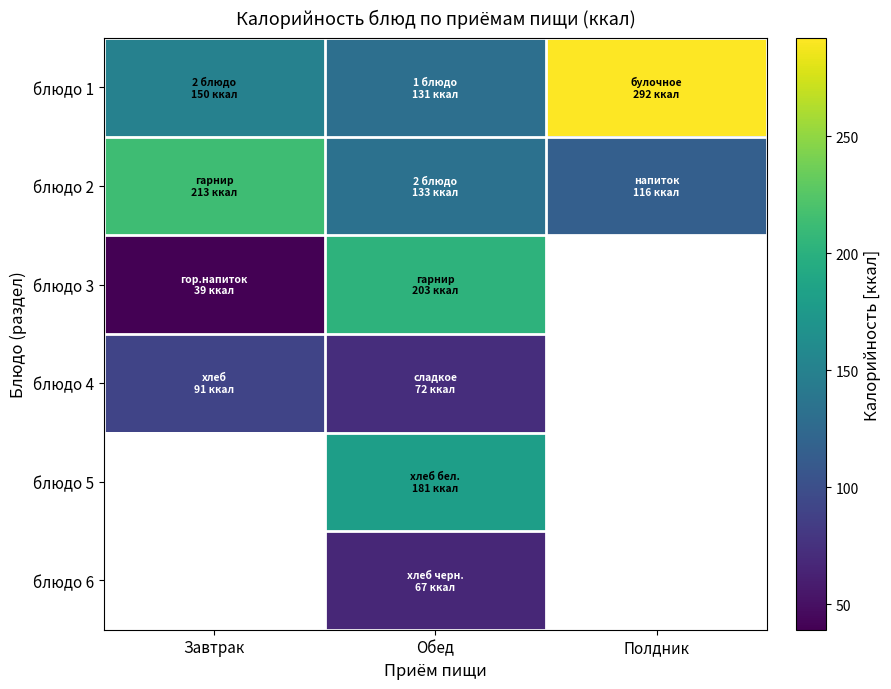

What is the average value of the блюдо 1 series?

191.0